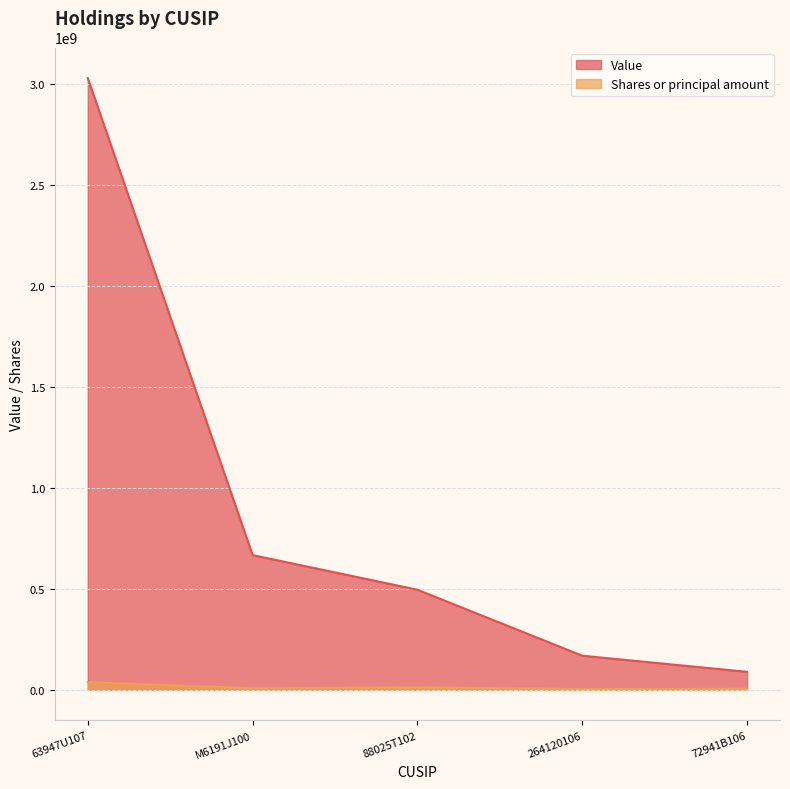

True or false: Value has a value of 3029127000 at 63947U107.

True